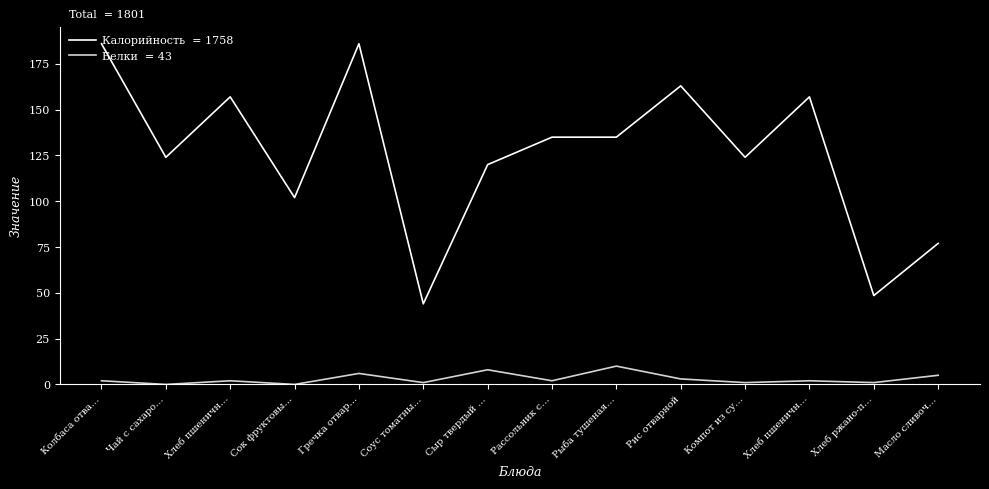

Does the chart display data point markers on the line(s)?

No